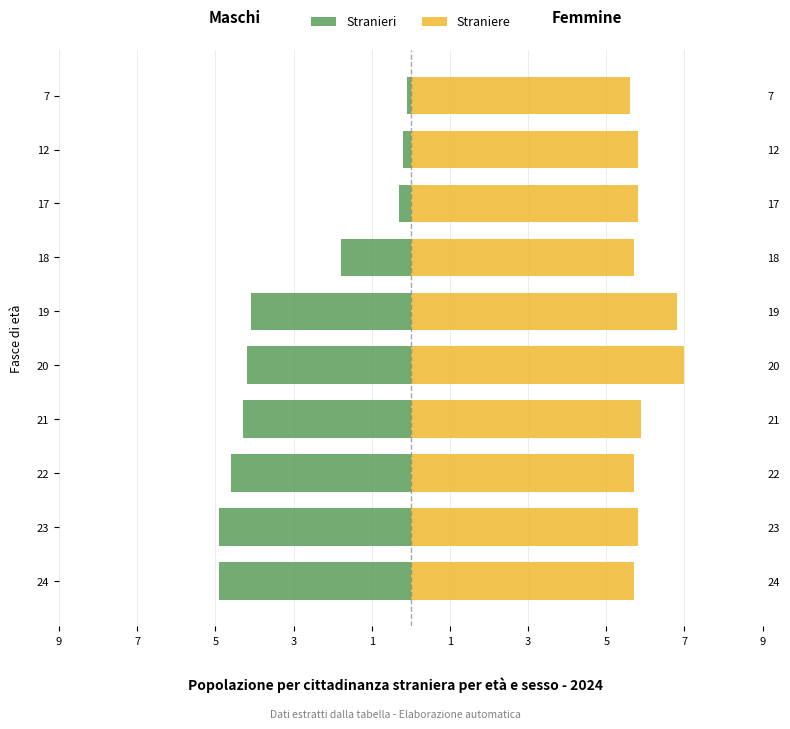

Which series has the largest total across all categories?

Straniere